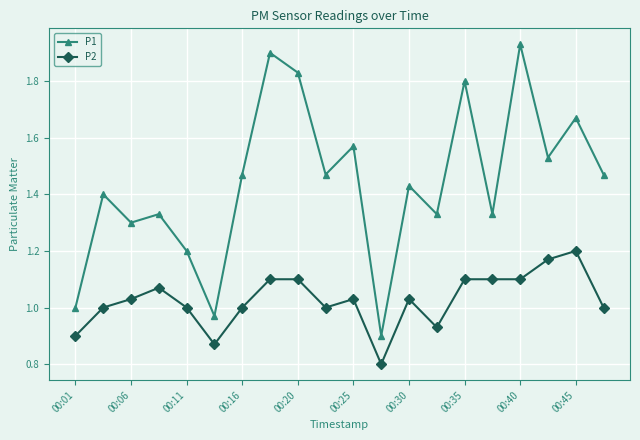

True or false: P1 has more than 2 interior local peaks.

True